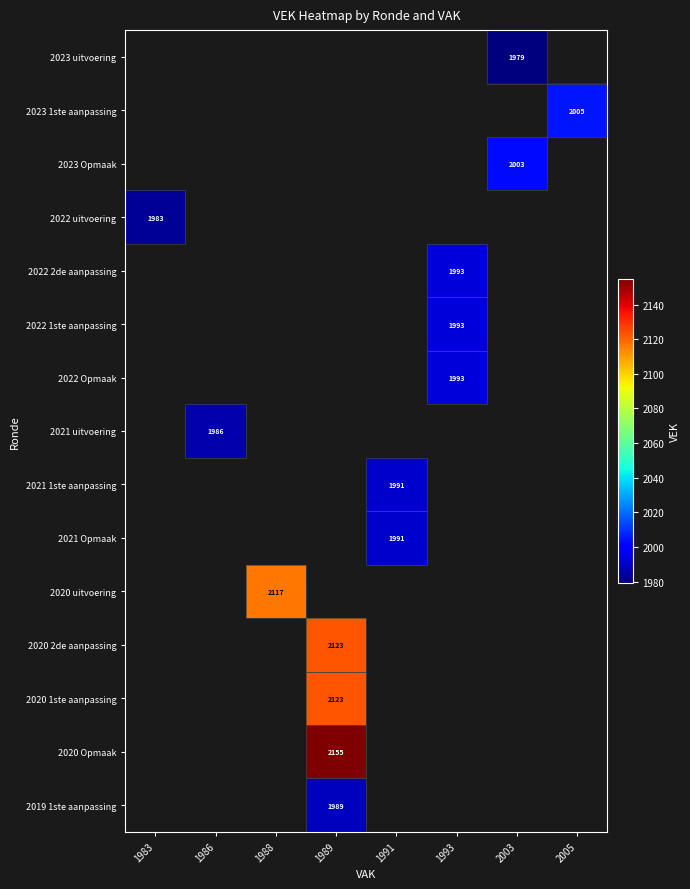

True or false: 2022 uitvoering has a value of 1983 at 1983.

True